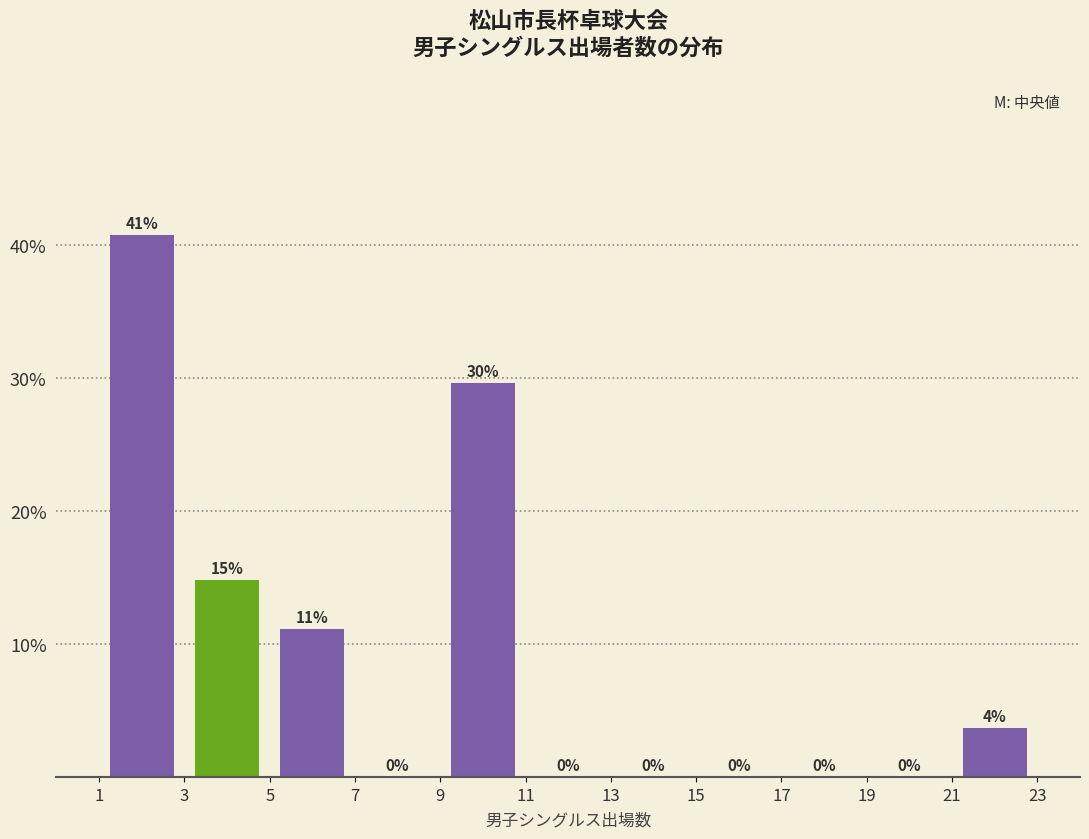

Which range on the x-axis has the tallest bar?

1 to 3